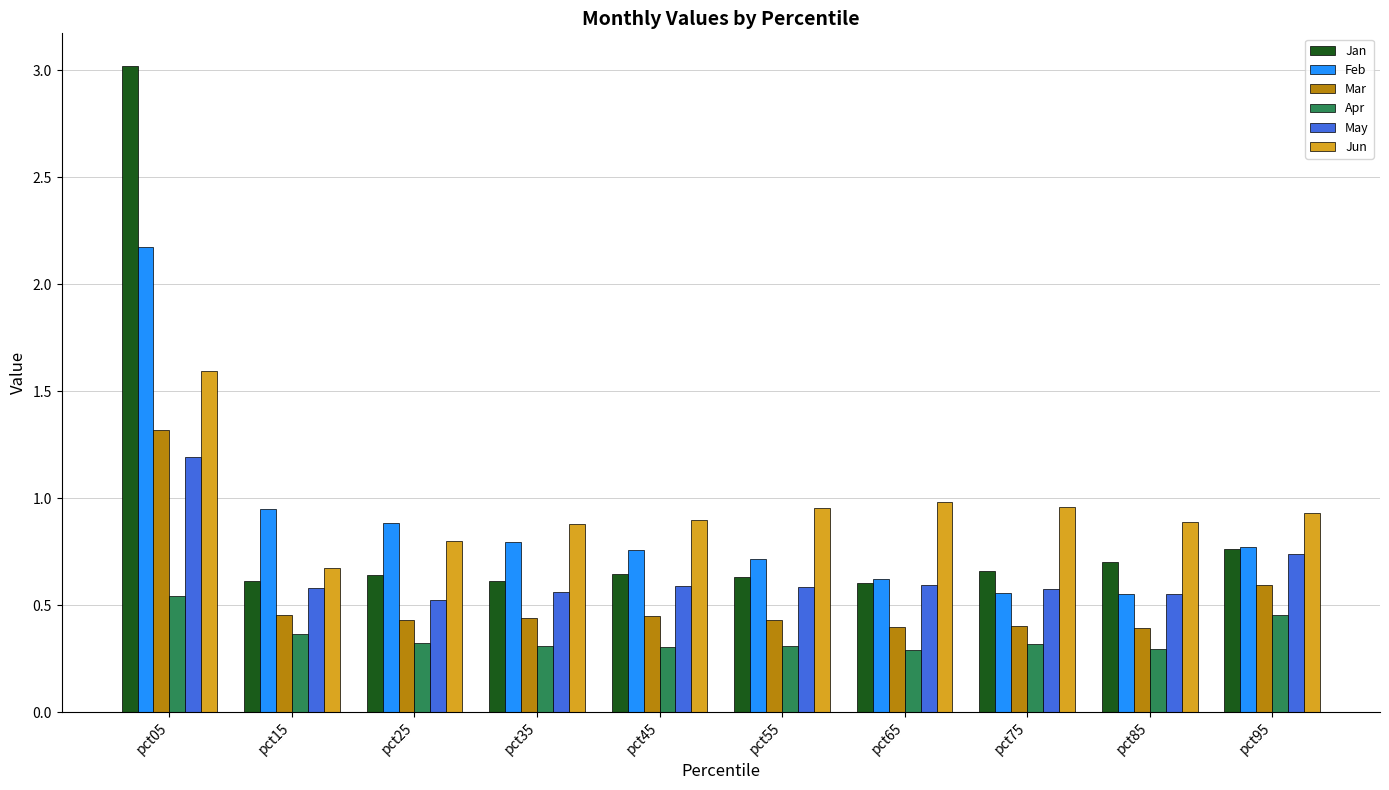

What is the minimum value shown in the chart?

0.3